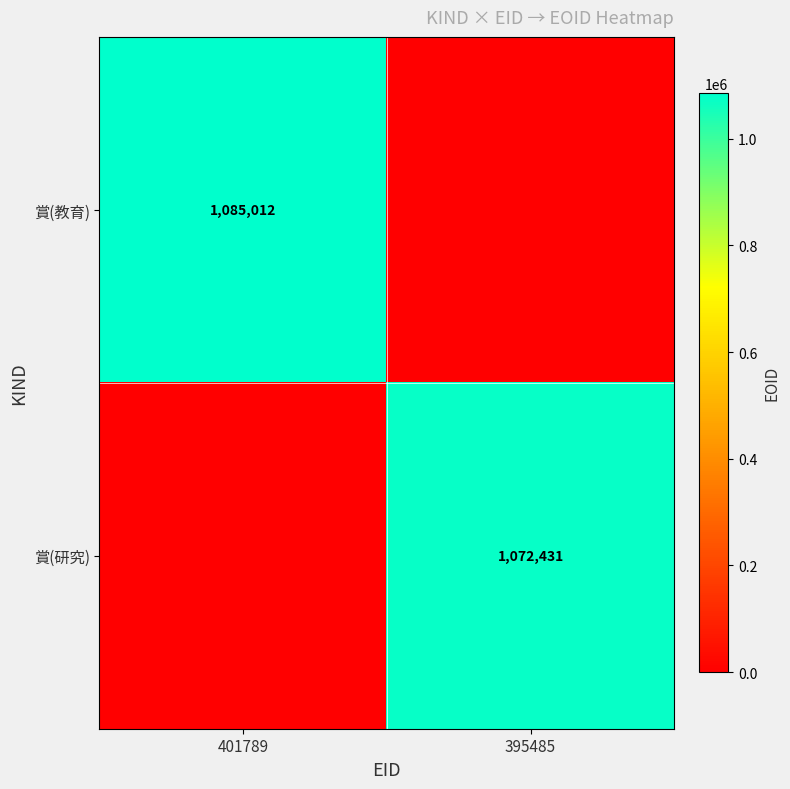

Is it true that 賞(教育) equals 1085012 at 401789?

True